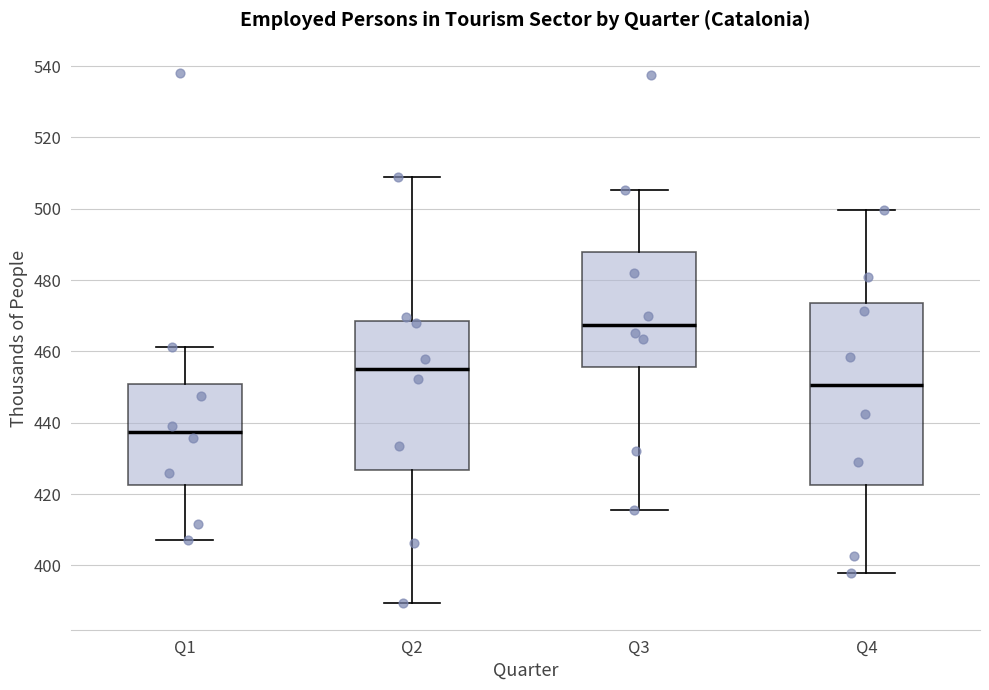

Where is the upper edge of the box for Q3 on the y-axis? The values are not printed on the chart, so give them approximately, as read against the axis.

488